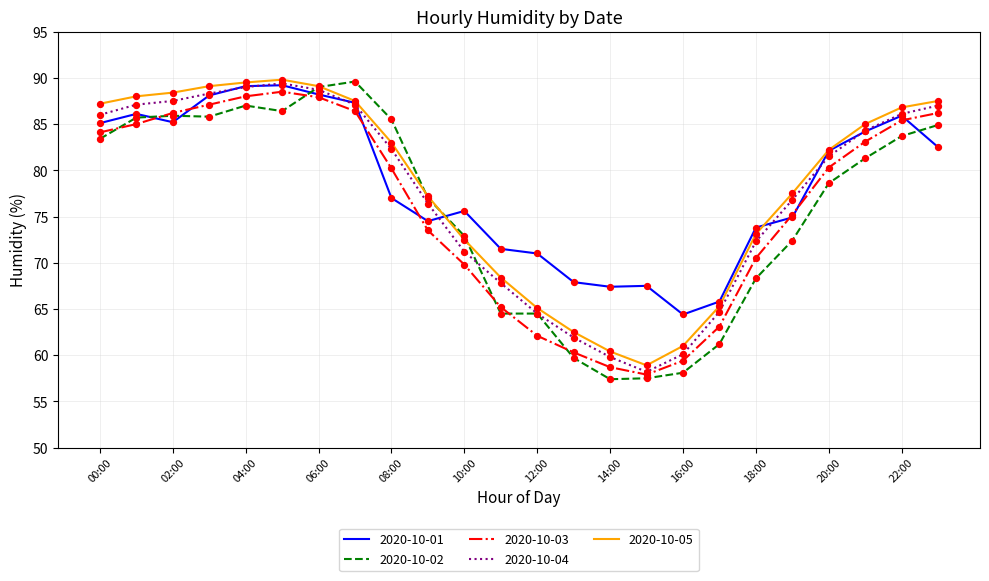

What is the maximum value shown in the chart?

89.8